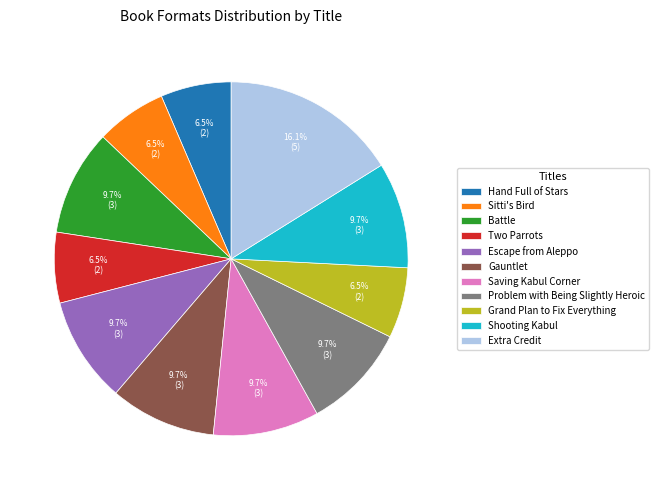

Is Saving Kabul Corner the majority of the pie?

No